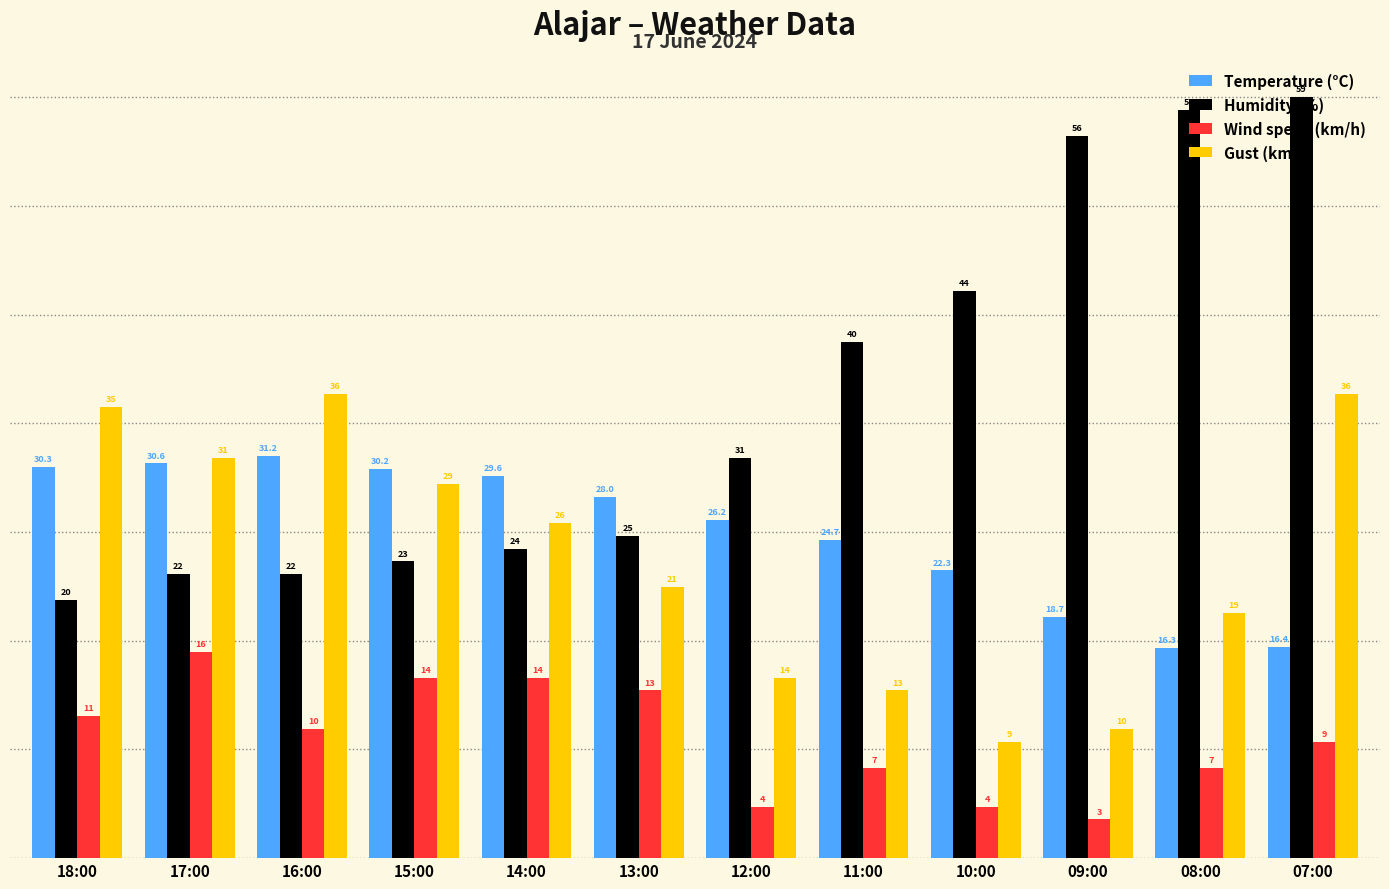

What is the spread (max minus min) of values at 10:00?

40.0